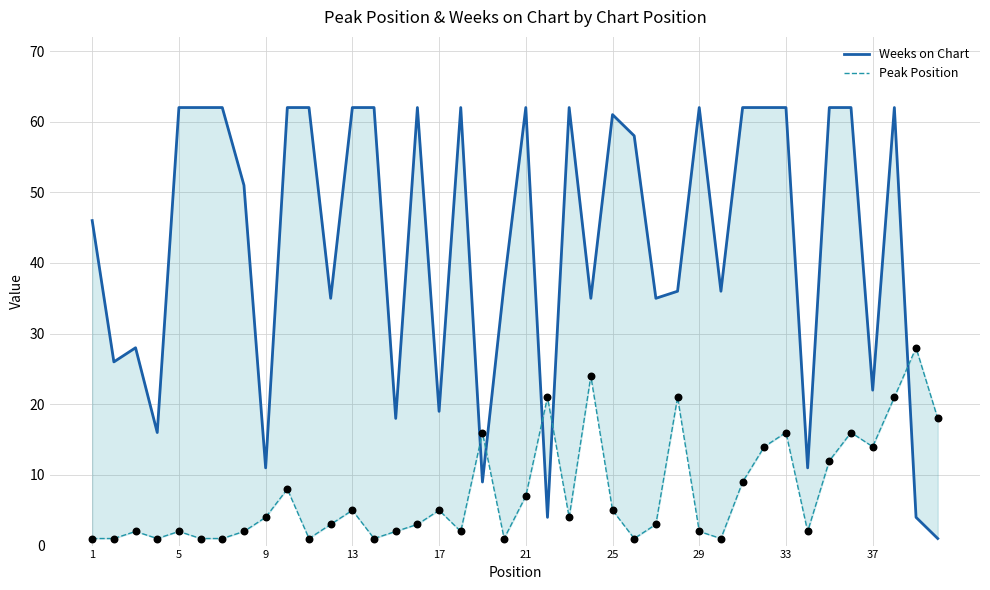

Which series has the largest Y range (max minus min)?

Weeks on Chart